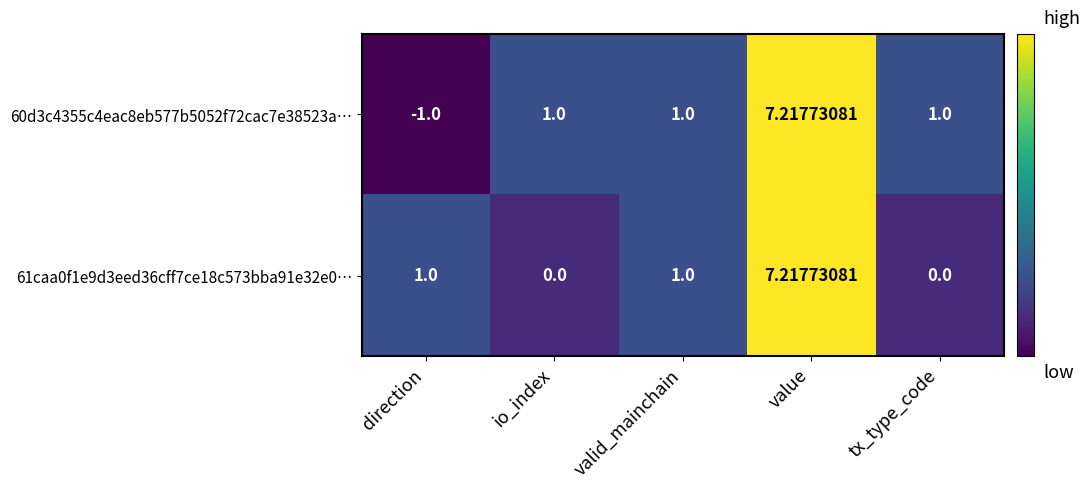

What is the maximum value shown in the chart?

7.2